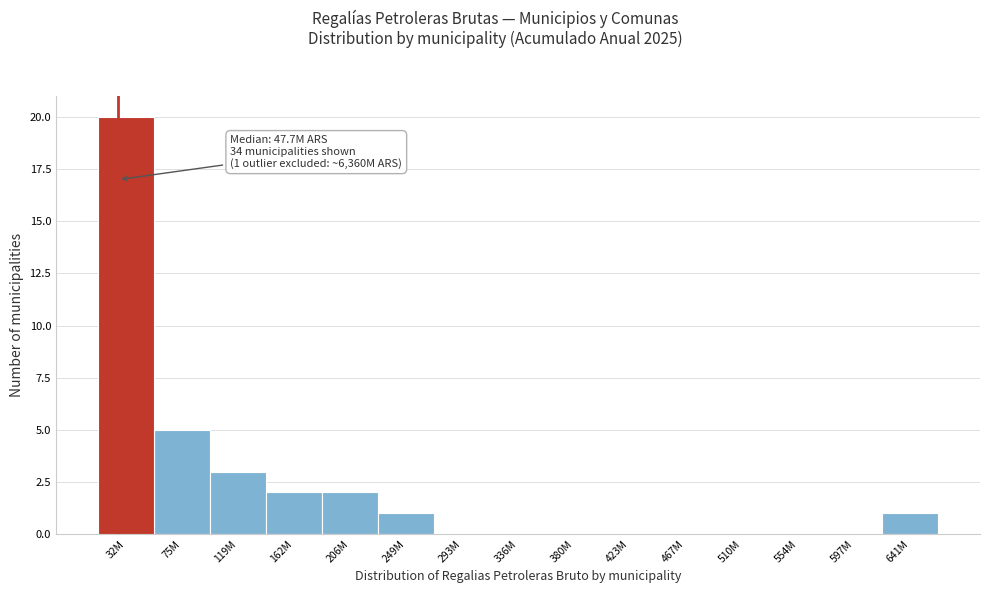

Reading left to right, what are all the values shown in this chart?

32M=20	75M=5	119M=3	162M=2	206M=2	249M=1	293M=0	336M=0	380M=0	423M=0	467M=0	510M=0	554M=0	597M=0	641M=1